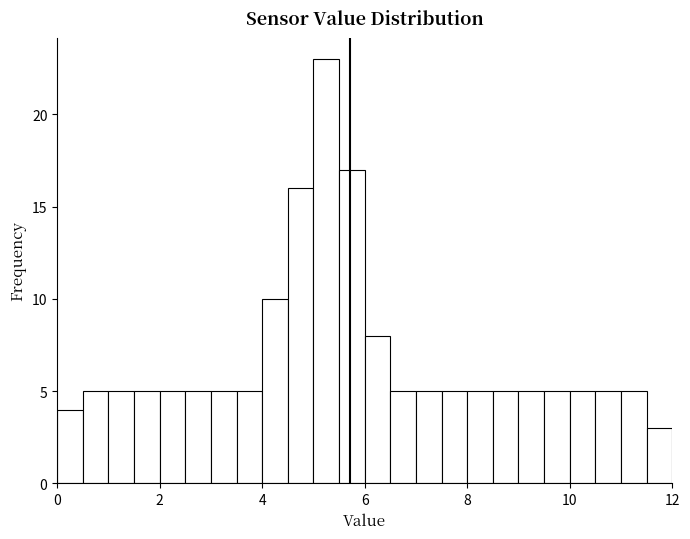

Read against the x-axis, roughly where is the centre of the tallest bar?

5.2